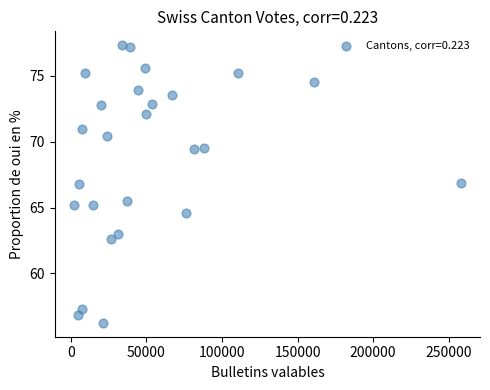

What Y value in the scatter plot is closest to 66?

65.5